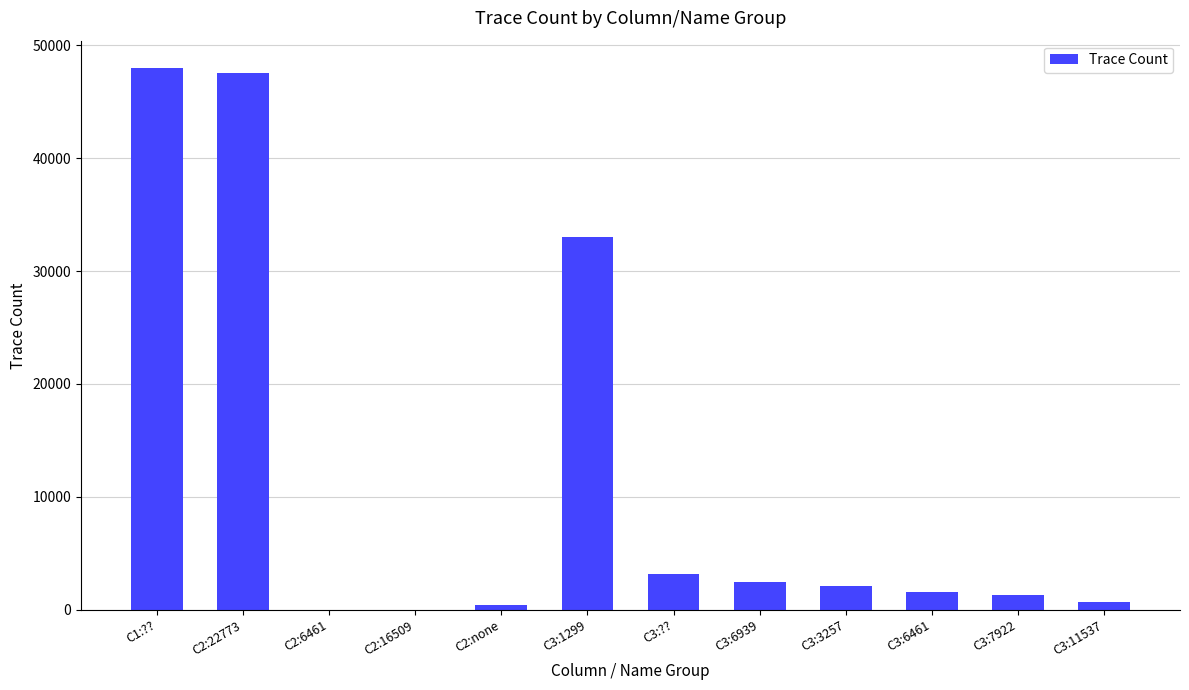

Between C3:6939 and C2:22773, which is larger?

C2:22773